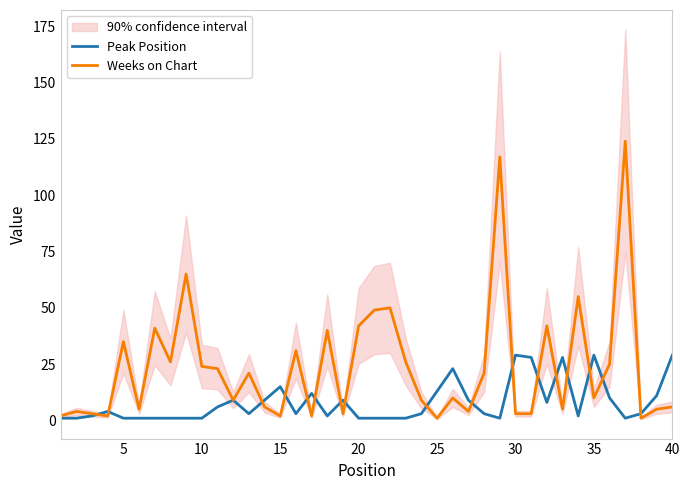

In Peak Position, how many points are lower than both neighbors (excluding endpoints)?

7